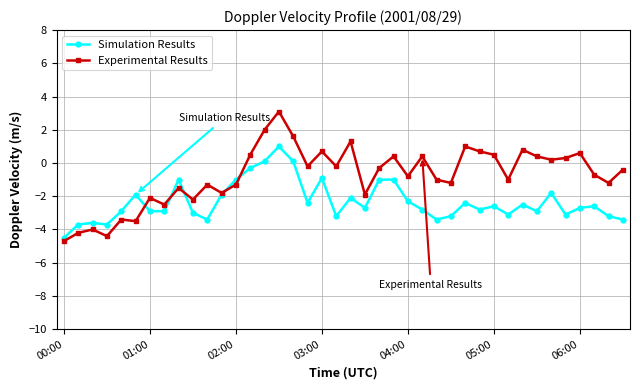

How many lines are shown in the chart?

2